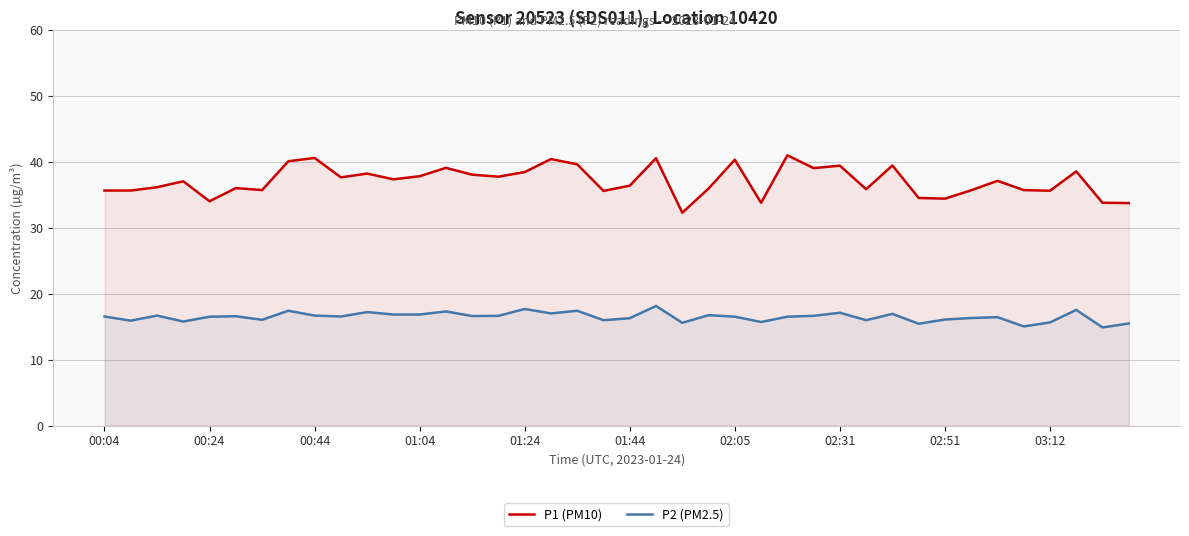

What is the difference between the highest and lowest values at 18?

22.2